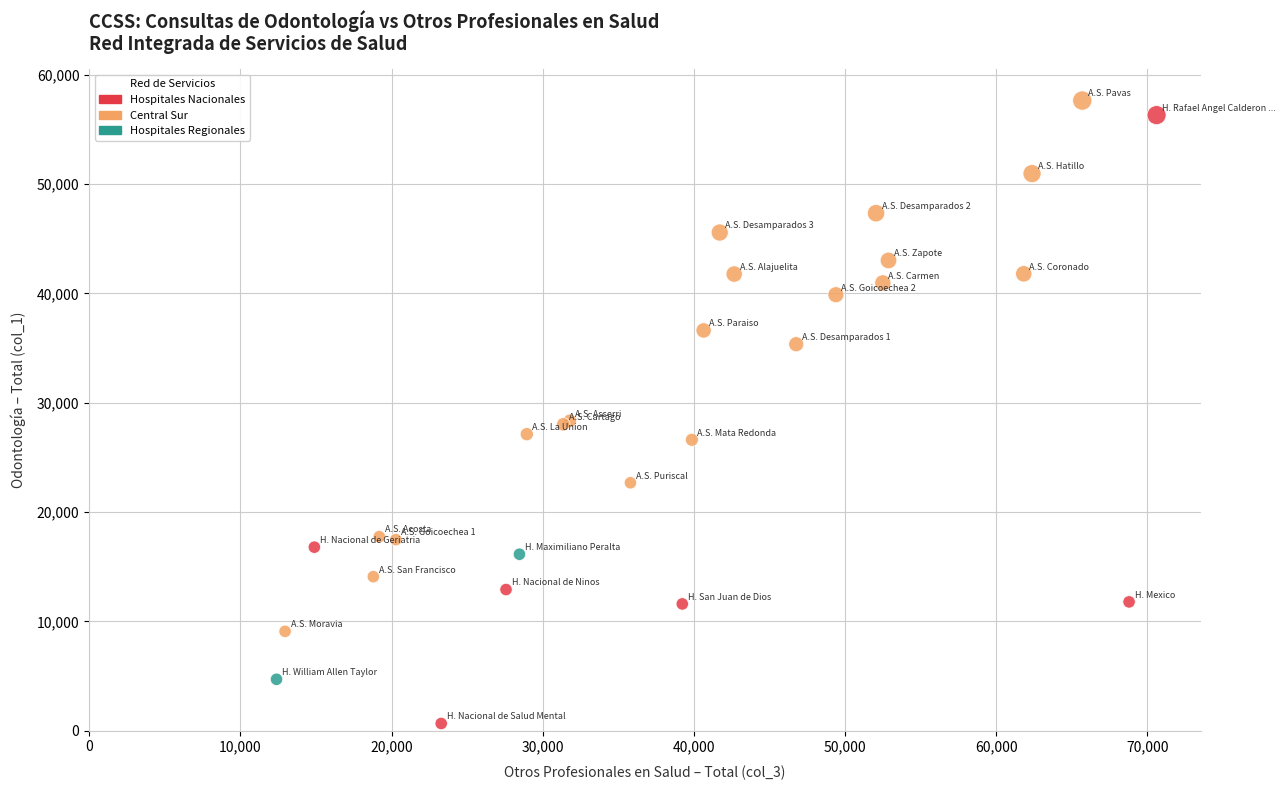

Which series has the largest Y range (max minus min)?

Hospitales Nacionales